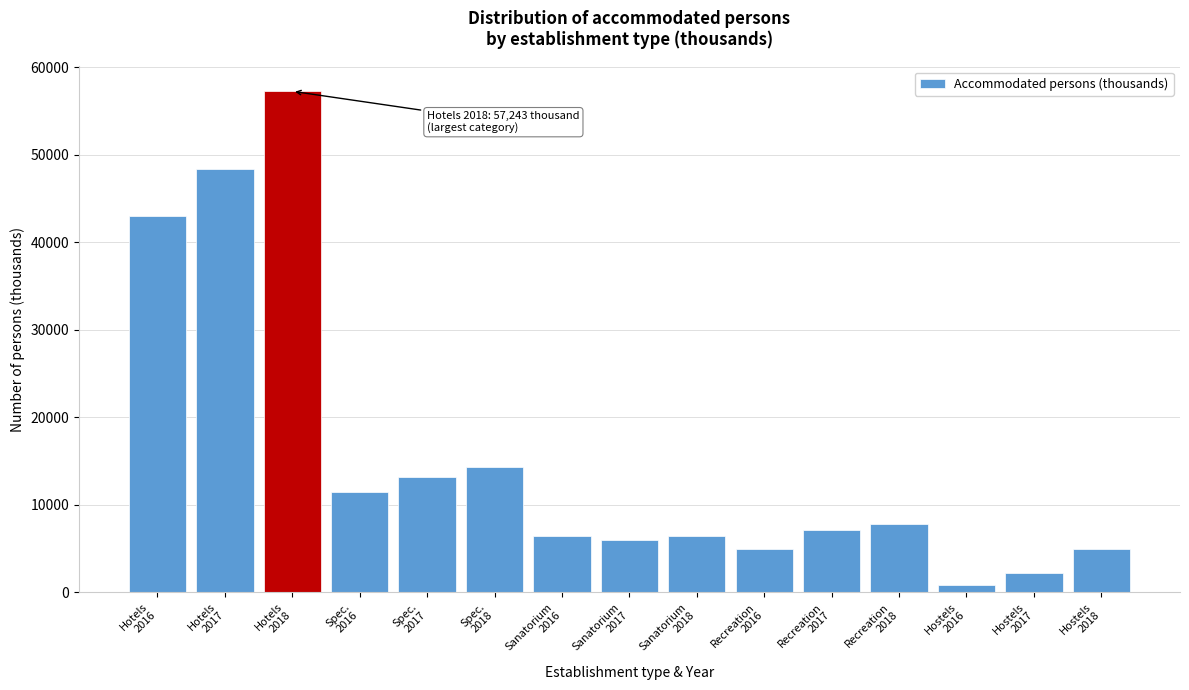

What is the difference between the second highest and minimum values?

47554.7